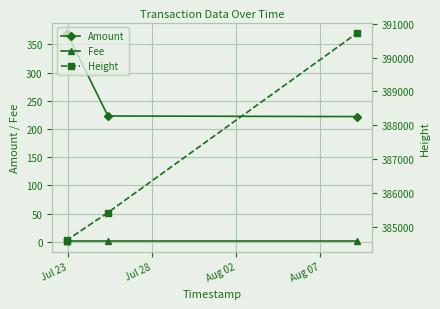

How many values in the Amount series are below 369?

2